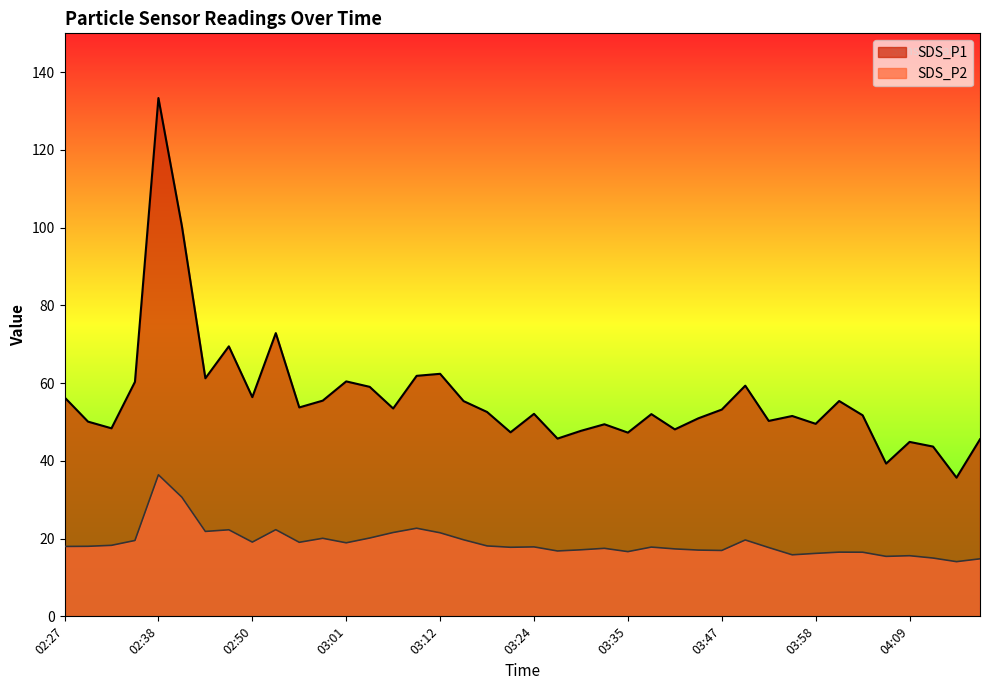

The value of SDS_P1 at 02:44 is 105.6. True or false?

False